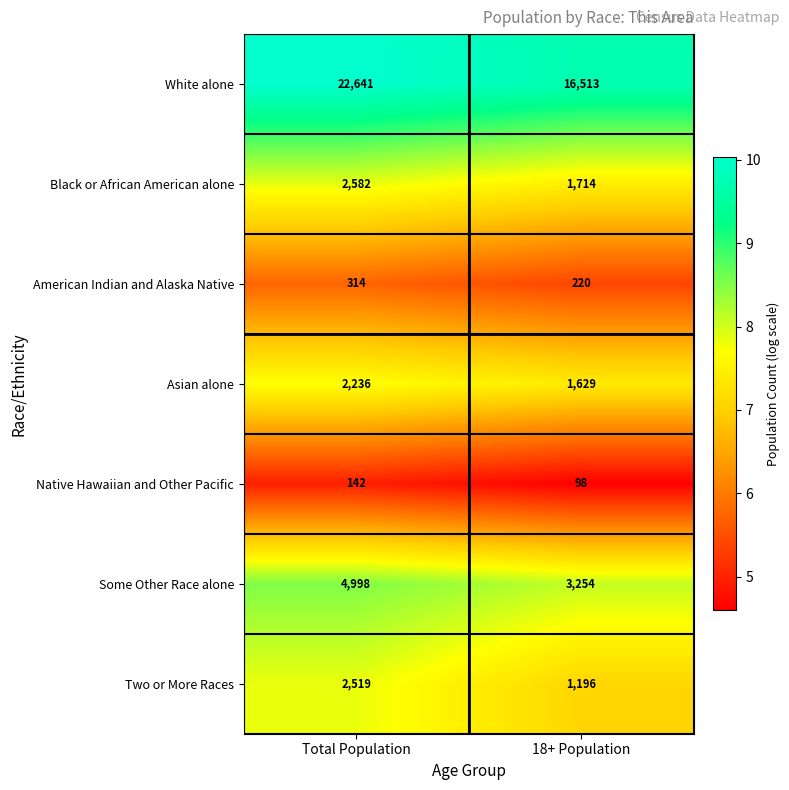

Reading right to left, extract all data points from this chart.

White alone: 16513	22641
Black or African American alone: 1714	2582
American Indian and Alaska Native: 220	314
Asian alone: 1629	2236
Native Hawaiian and Other Pacific: 98	142
Some Other Race alone: 3254	4998
Two or More Races: 1196	2519